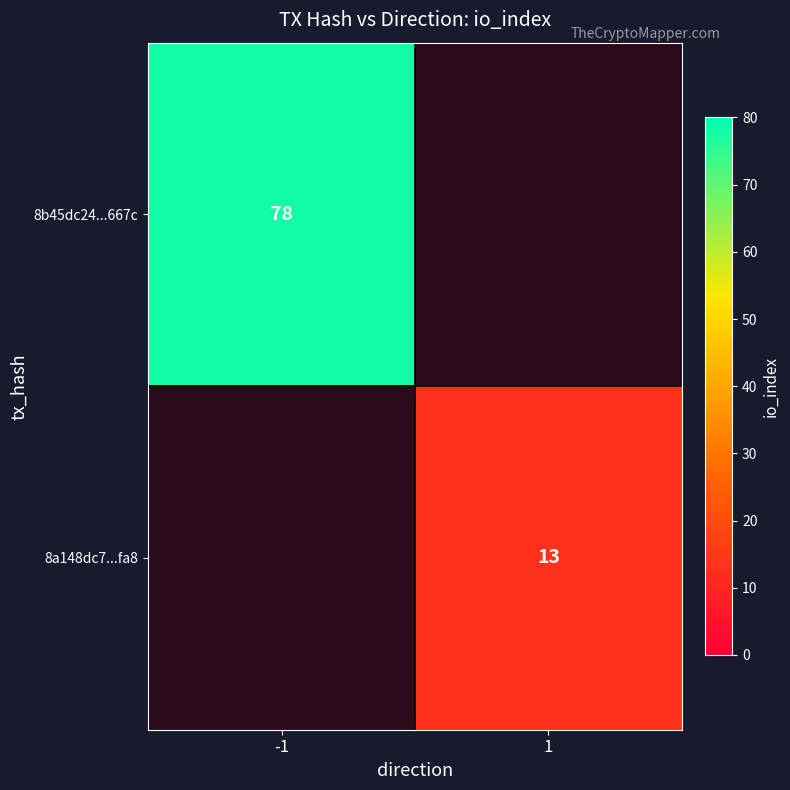

Is it true that 8a148dc7...fa8 equals 13 at 1?

True